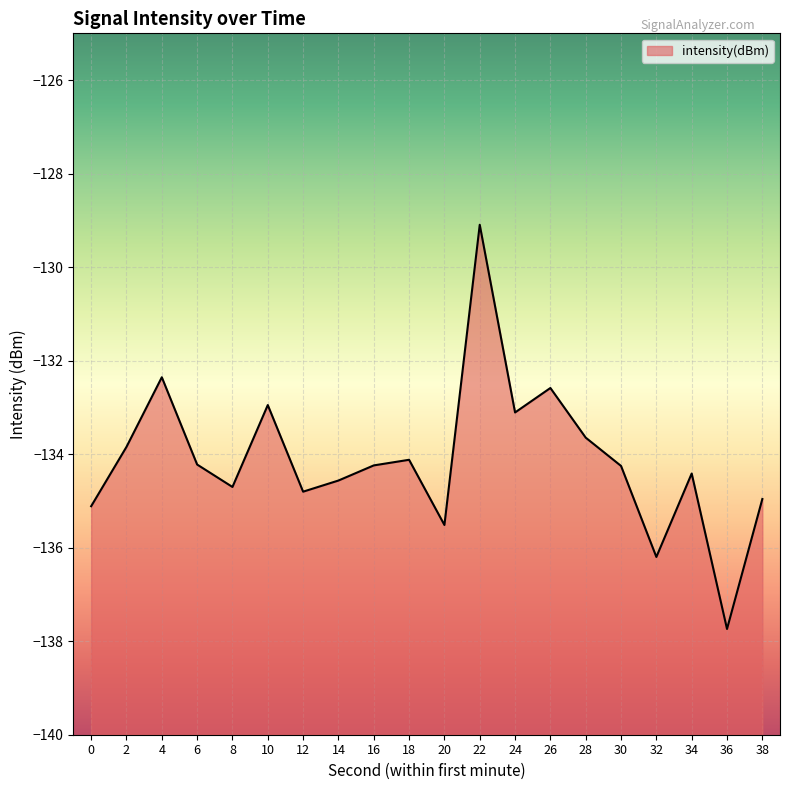

How many interior local valleys (lower than both neighbors) does the data have?

6